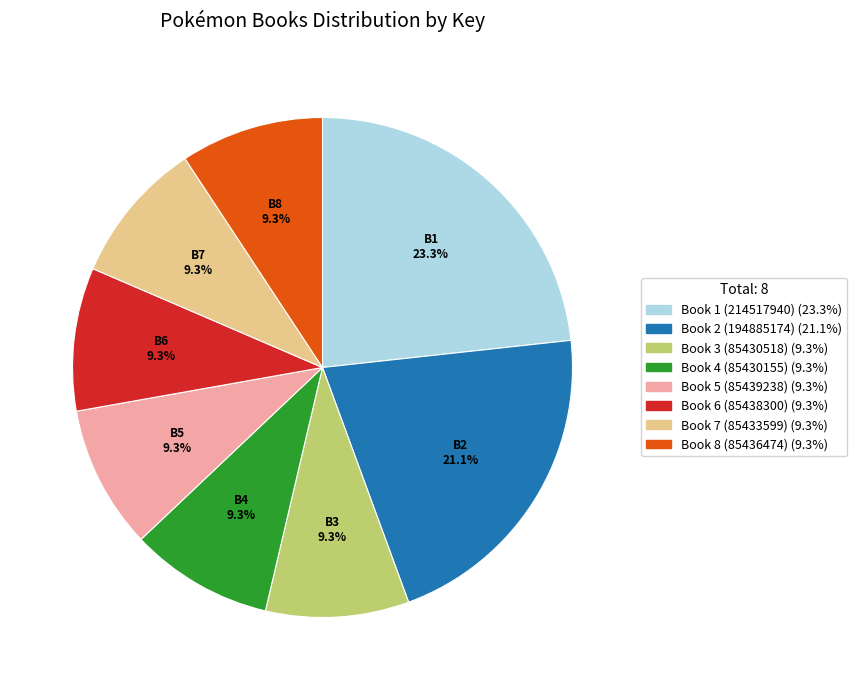

Is there a majority slice in this chart?

No